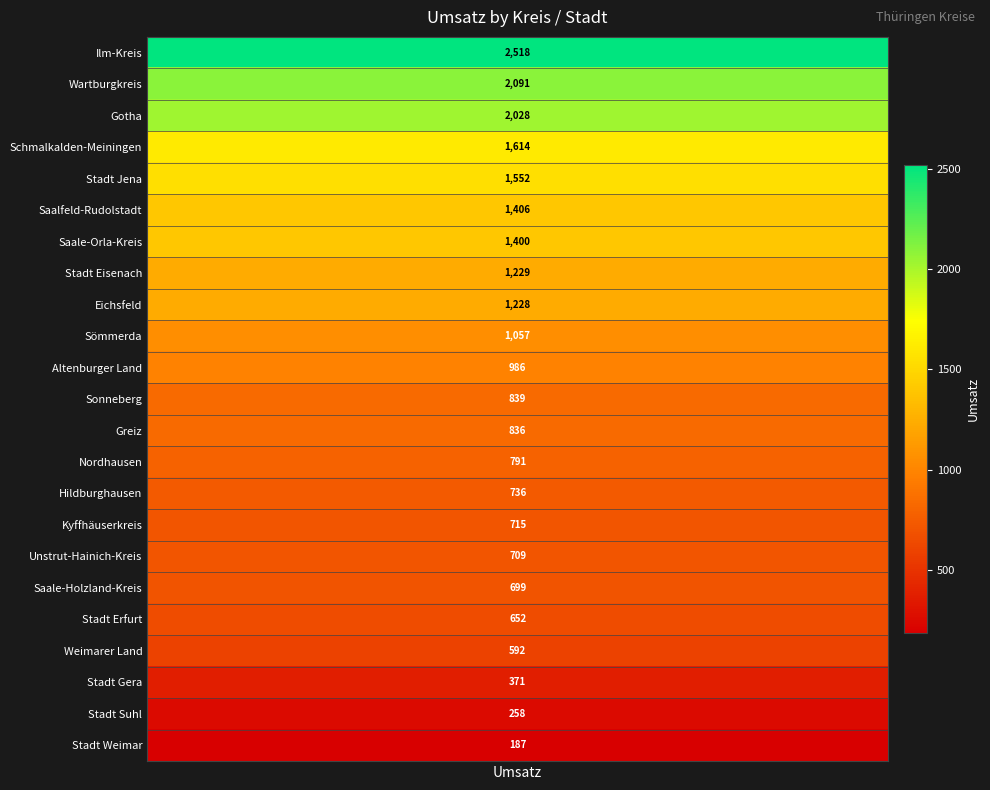

Reading right to left, extract all data points from this chart.

187.0	257.8	371.0	592.0	651.6	699.3	709.5	714.9	736.0	791.4	836.1	838.5	985.7	1057.4	1227.8	1229.1	1400.0	1405.5	1551.9	1614.2	2027.7	2090.6	2517.8